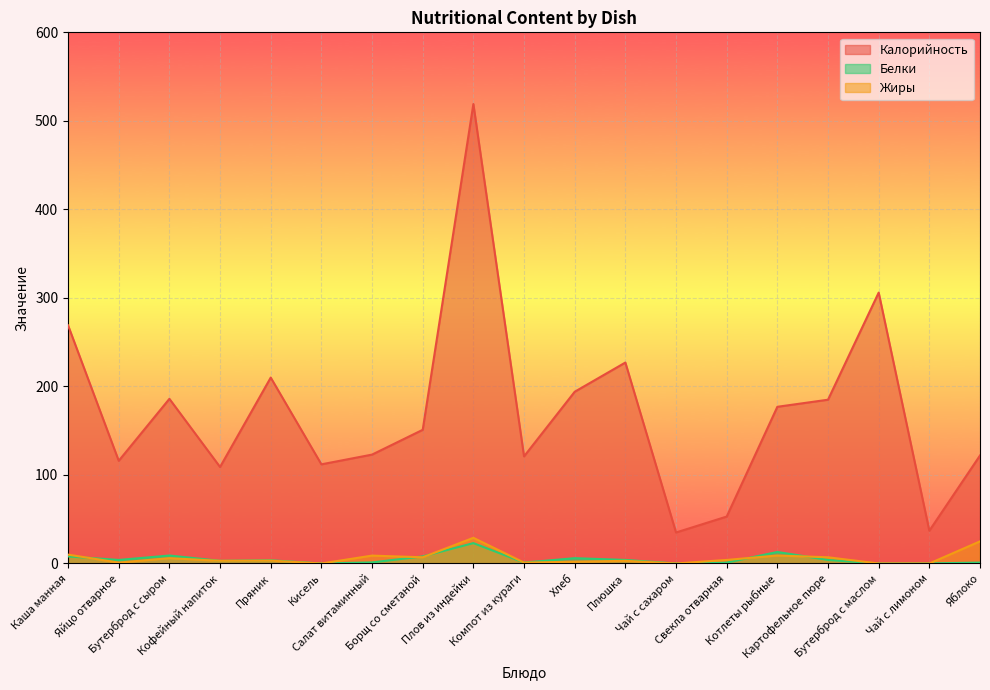

Reading left to right, list all the values displayed in this chart.

Калорийность: 269.0	116.0	186.0	109.0	210.0	112.0	123.0	151.0	519.0	121.0	194.0	227.0	35.0	53.0	177.0	185.0	306.0	37.0	122.0
Белки: 8.0	4.0	9.0	3.0	3.6	0.0	1.2	8.0	23.0	1.0	6.0	4.0	0.0	1.0	13.0	4.0	0.0	0.1	1.0
Жиры: 10.0	1.0	6.0	3.0	3.2	0.0	8.9	7.0	29.0	1.0	2.0	3.0	0.0	4.0	9.0	7.0	0.0	0.0	25.0